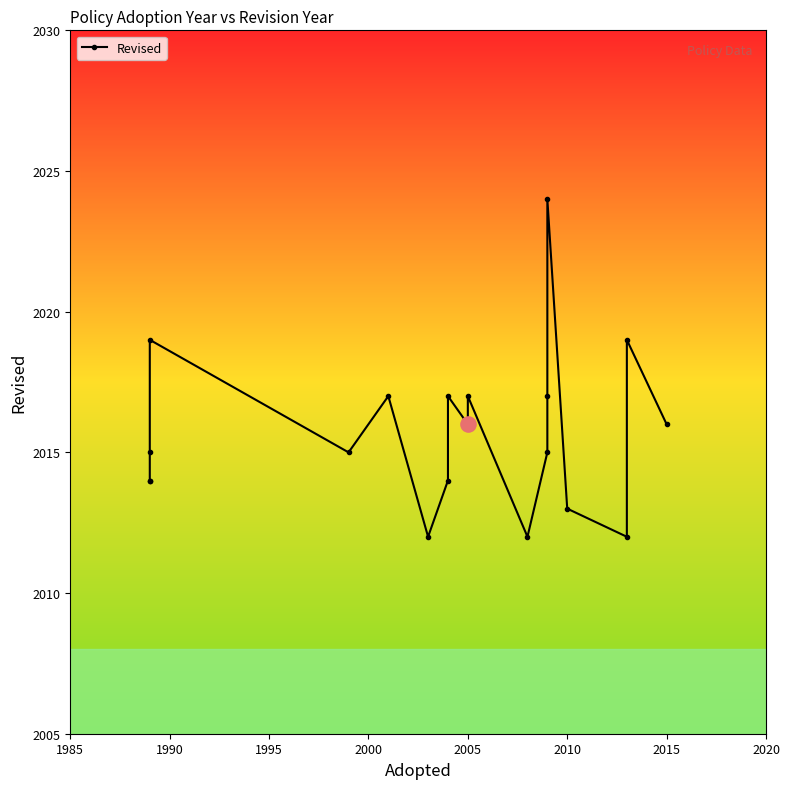

What is the change in value from 1990 to 18?

+2